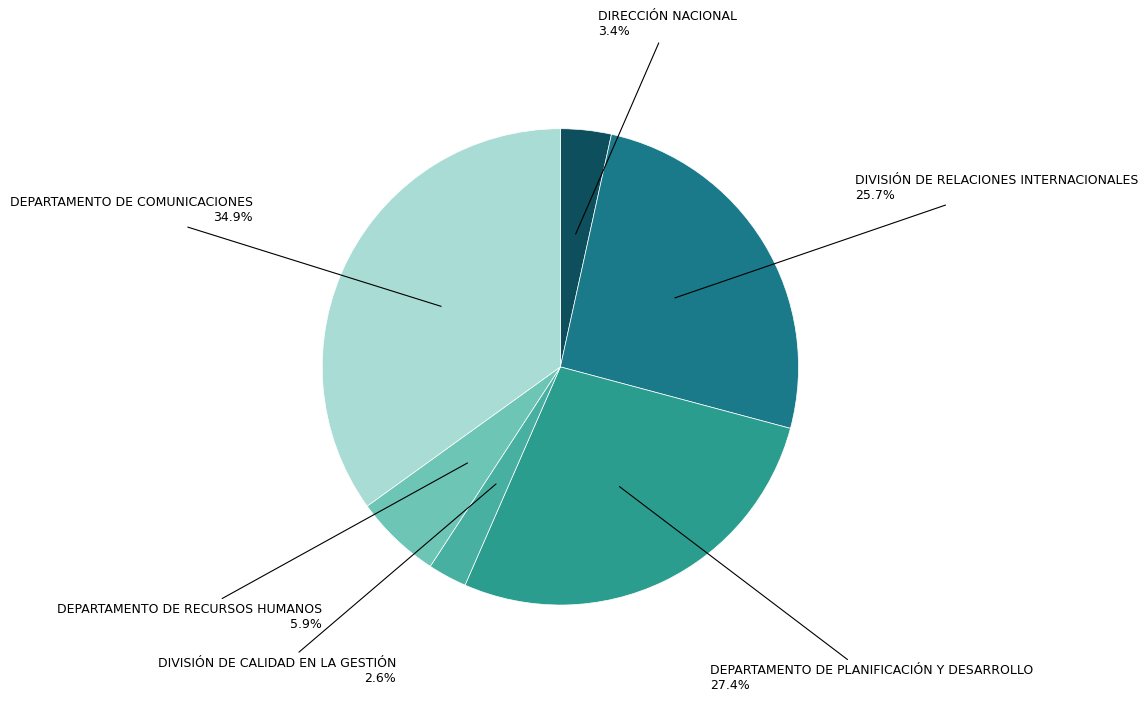

To the nearest percent, what is the average slice percentage?

17%